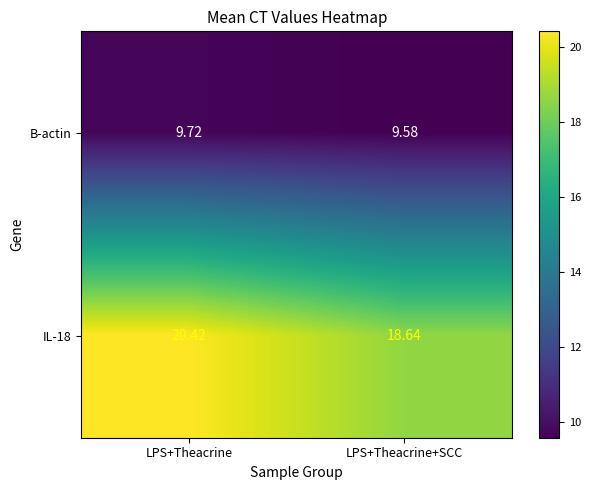

How many categories are shown in the chart?

2